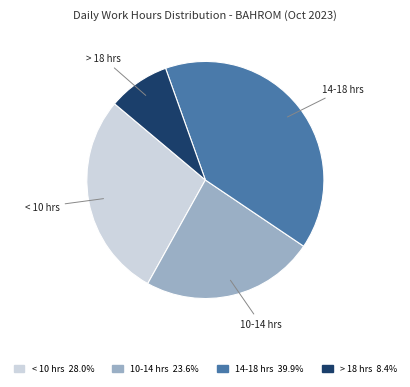

Does any single category account for the majority?

No